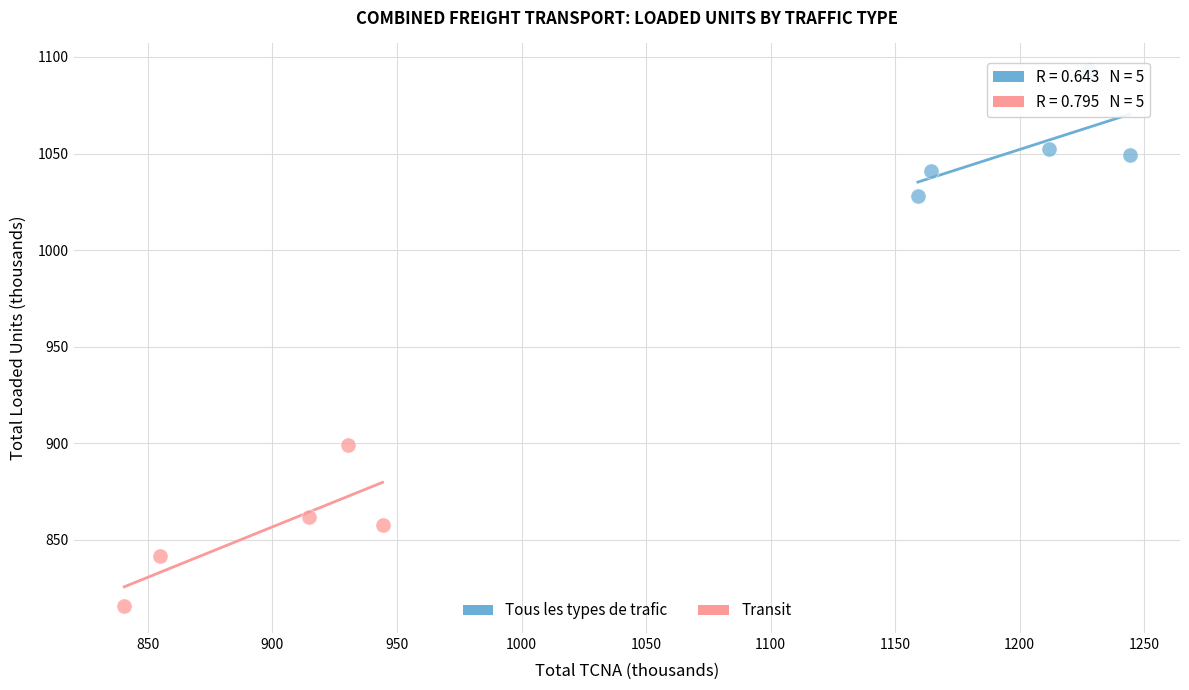

Which series has the widest spread of Y values?

Transit